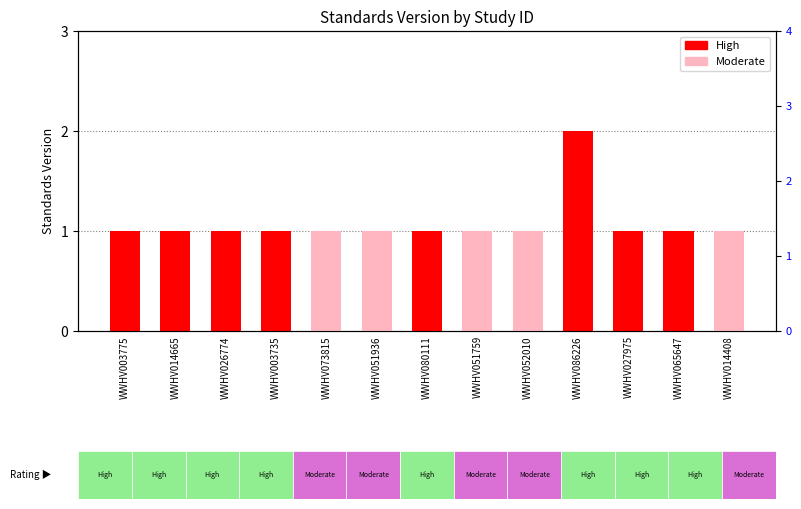

What is the greatest value displayed?

2